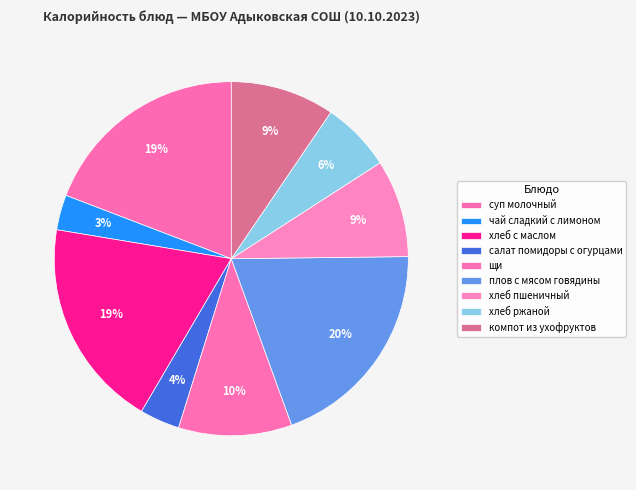

Is it true that суп молочный is 27% of the pie?

False